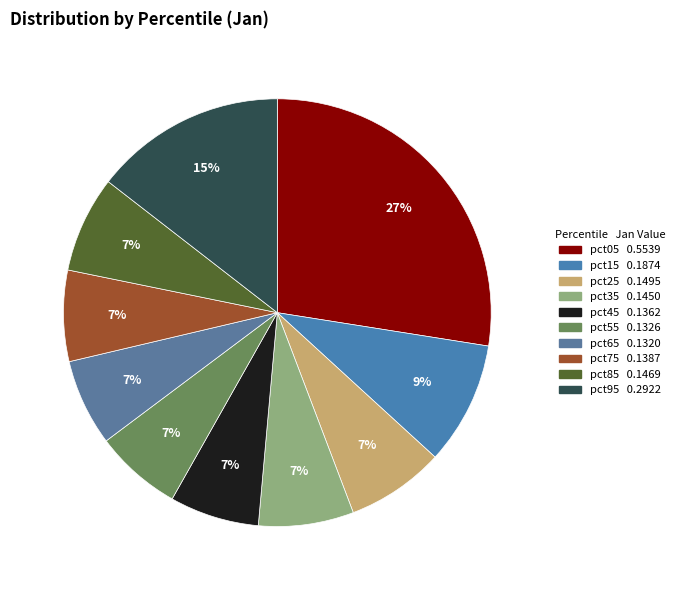

Is pct65 the majority of the pie?

No